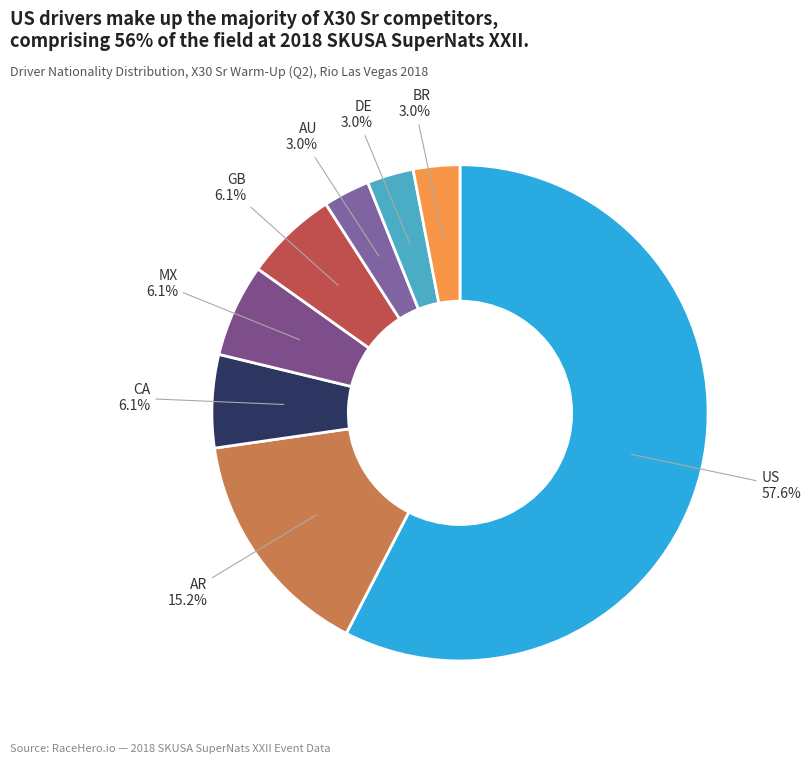

Count the number of slices in the pie.

8